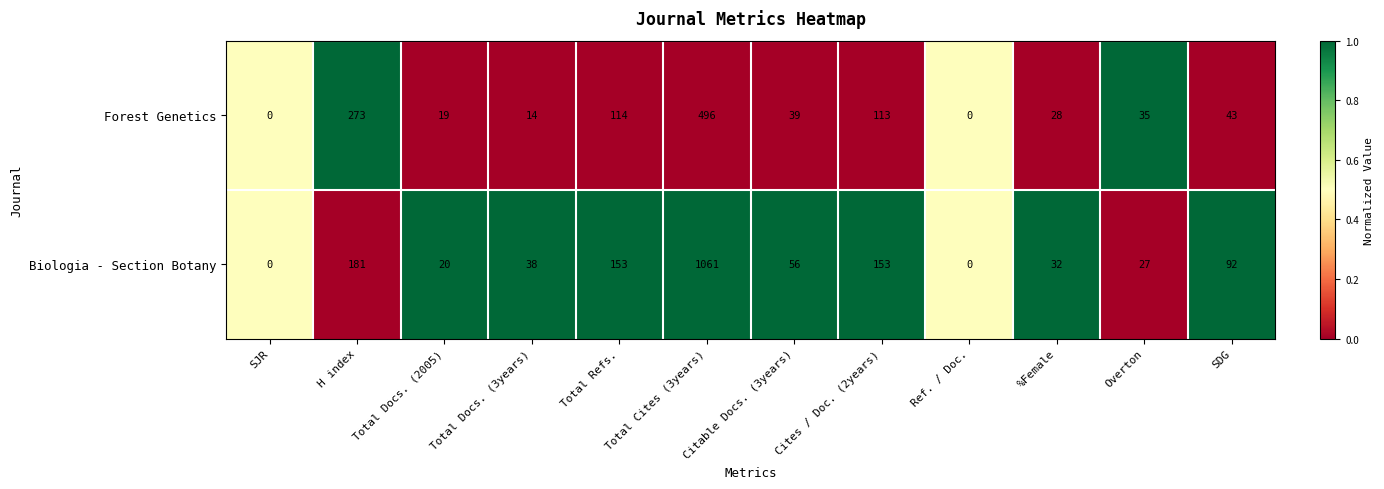

List the series in order of their overall mean, highest first.

Biologia - Section Botany, Forest Genetics